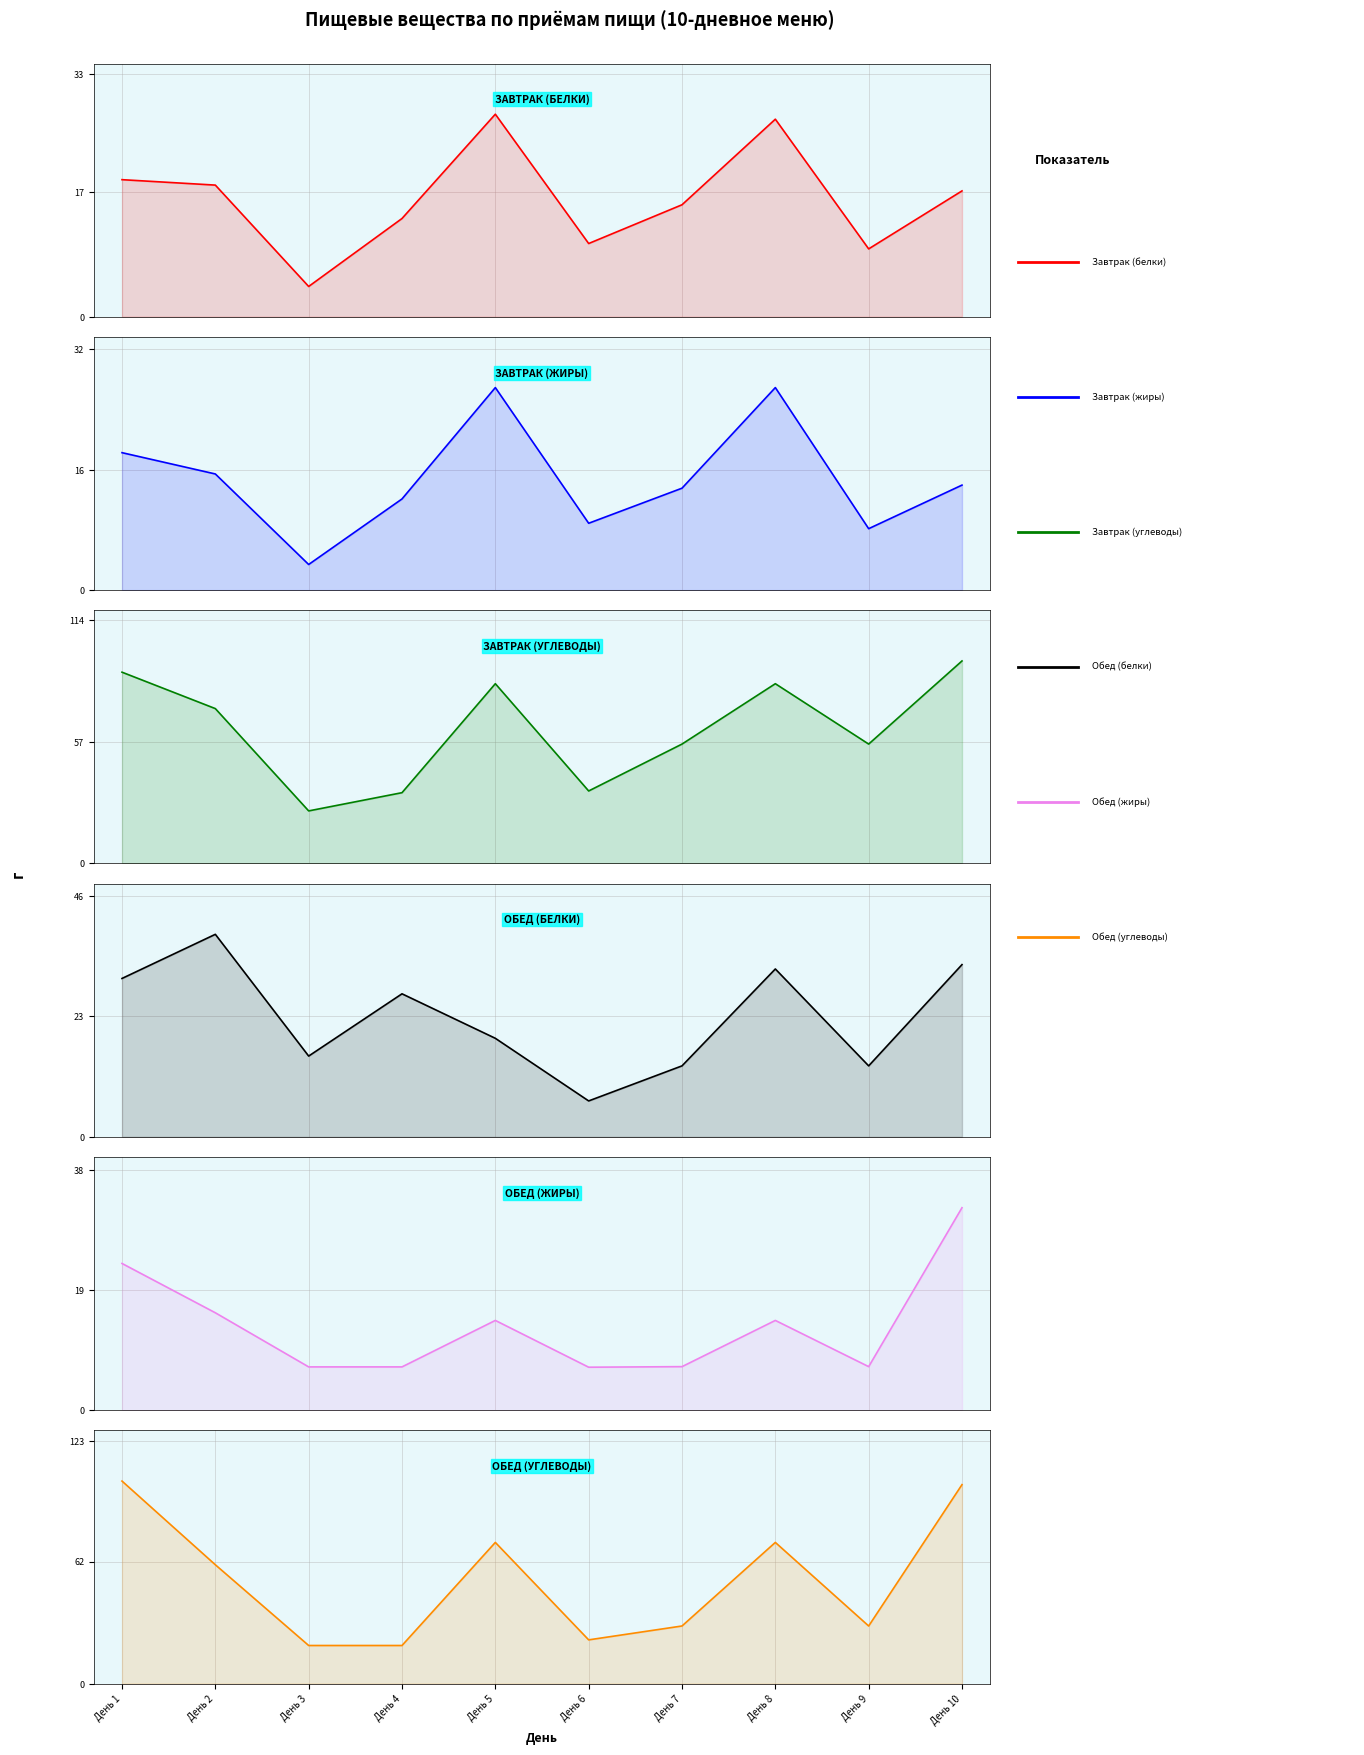

Count the number of categories in the chart.

10